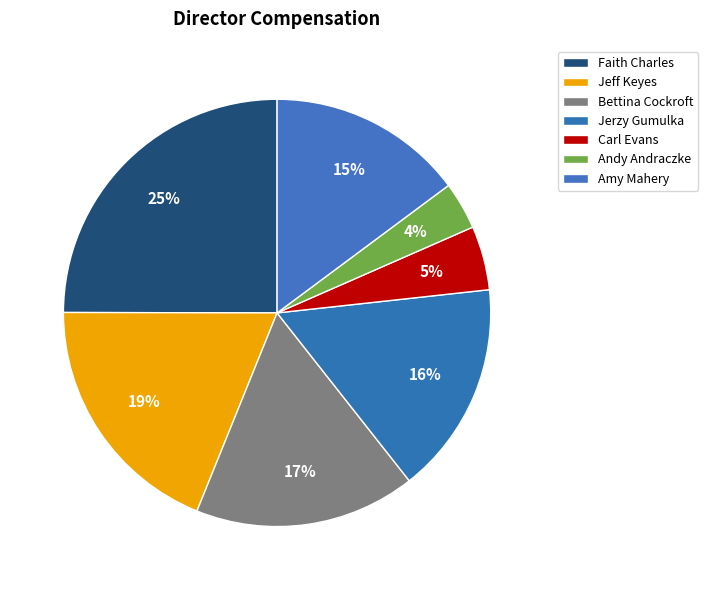

Count the number of slices in the pie.

7